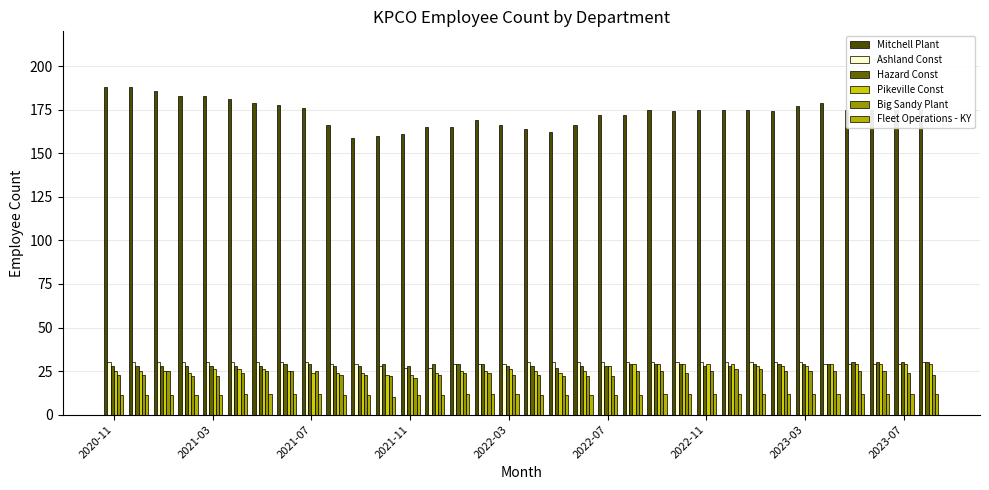

How many categories are shown in the chart?

34